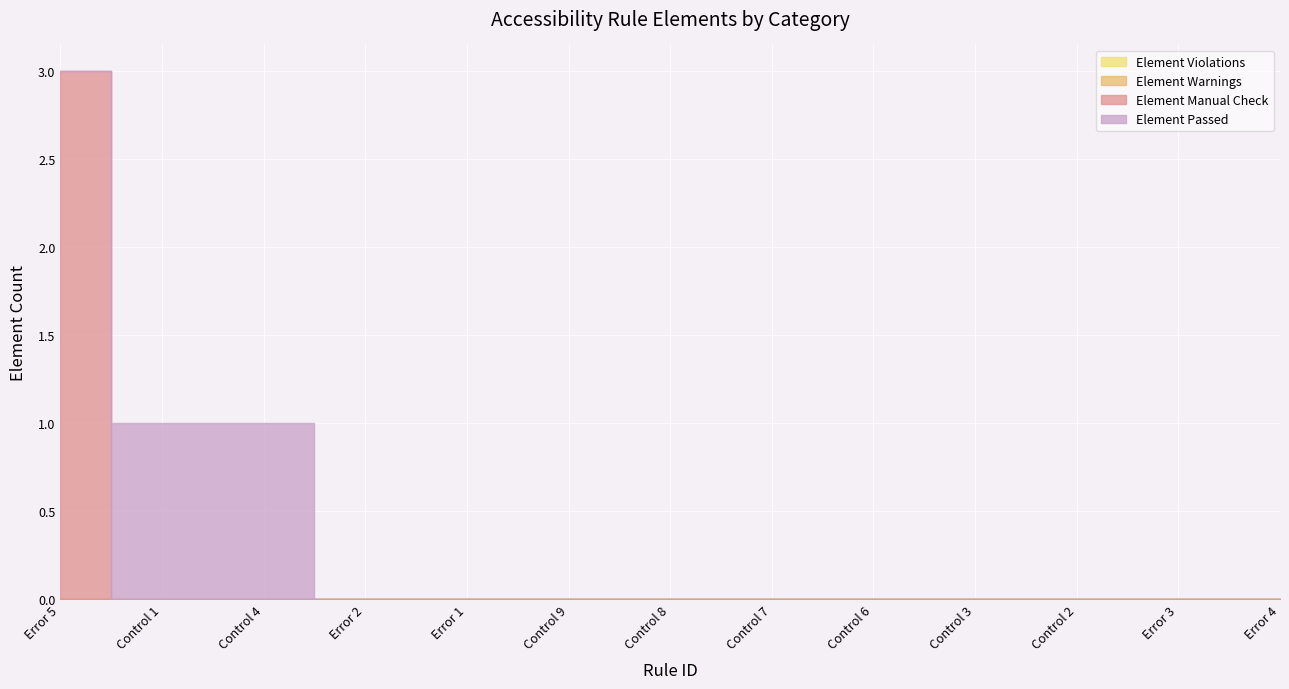

True or false: Element Manual Check and Element Warnings cross at least once.

False